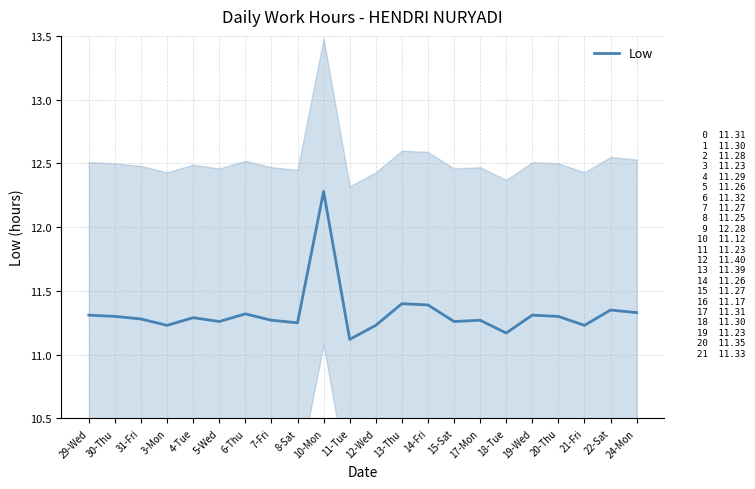

What is the maximum value shown in the chart?

12.3